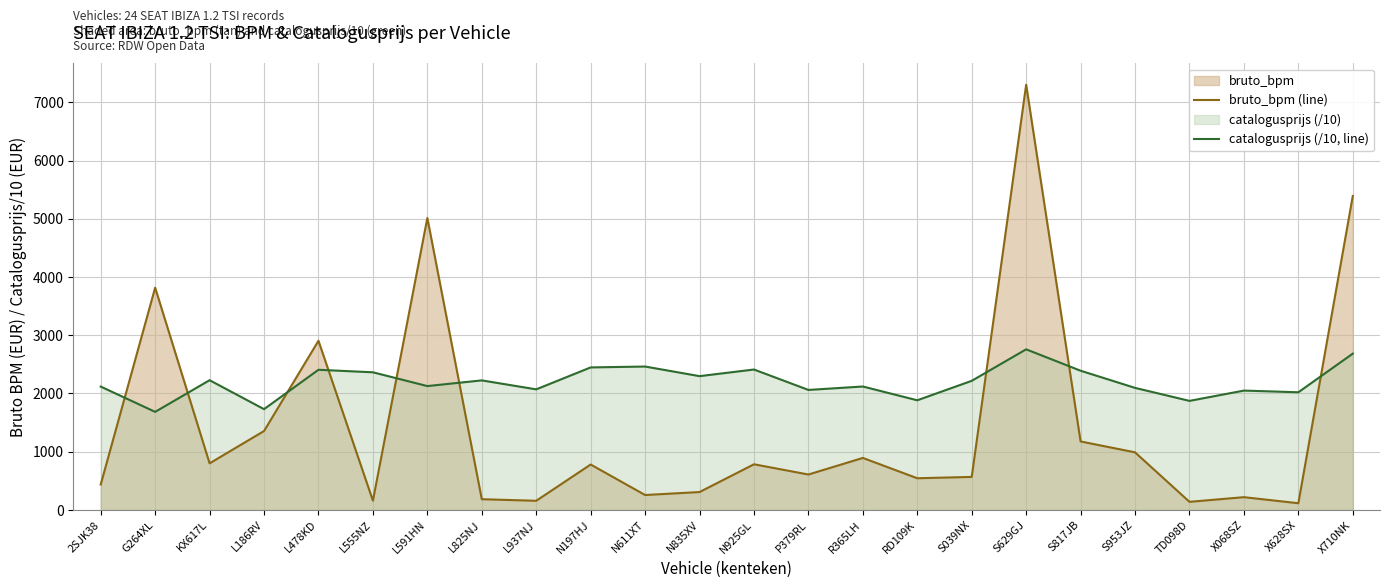

At S629GJ, list the series in order from largest to smallest.

bruto_bpm (line), catalogusprijs (/10, line)